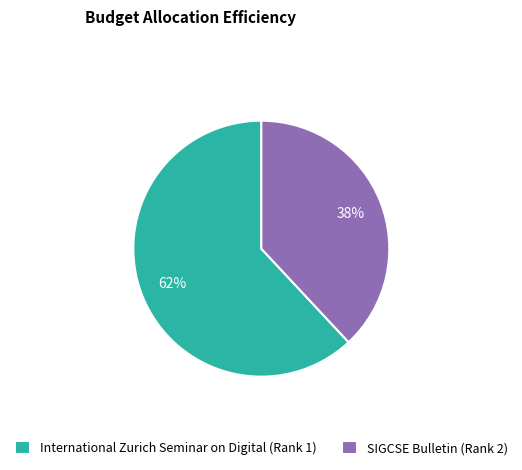

Does SIGCSE Bulletin (Rank 2) account for over 50% of the chart?

No